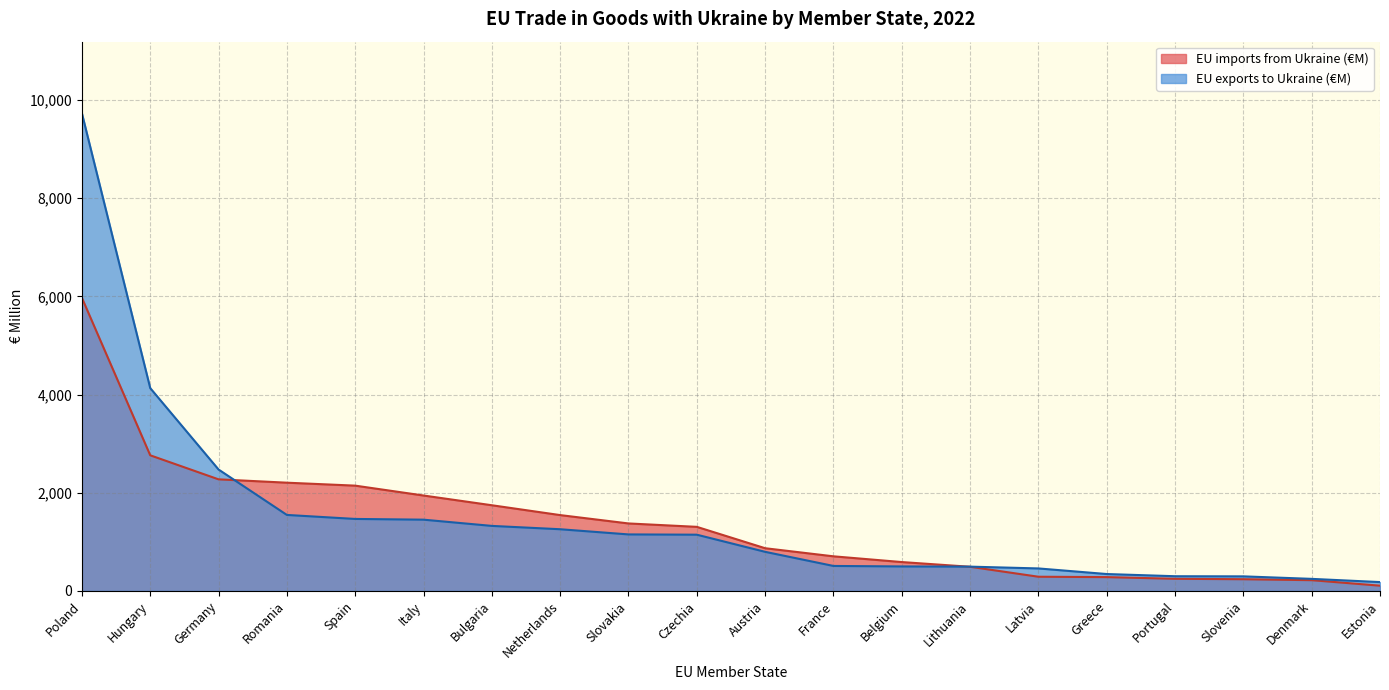

Is the value of EU imports from Ukraine (€M) at Greece greater than the value of EU exports to Ukraine (€M) at Netherlands?

No